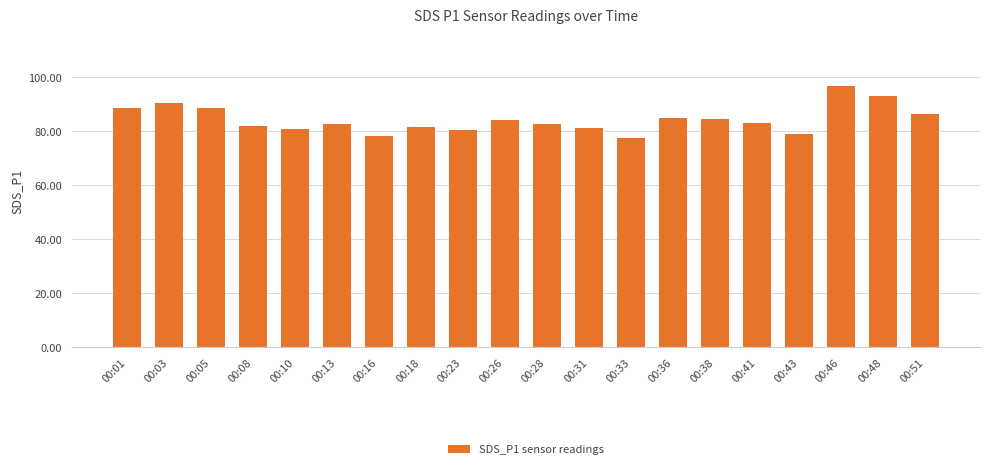

What is the value of the 5th bar from the left?

80.9